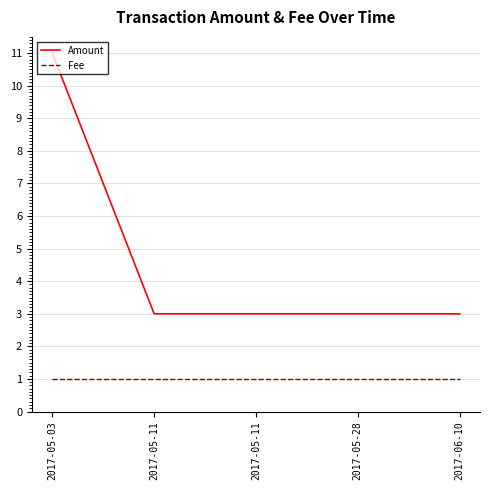

True or false: Fee and Amount intersect in this chart.

False